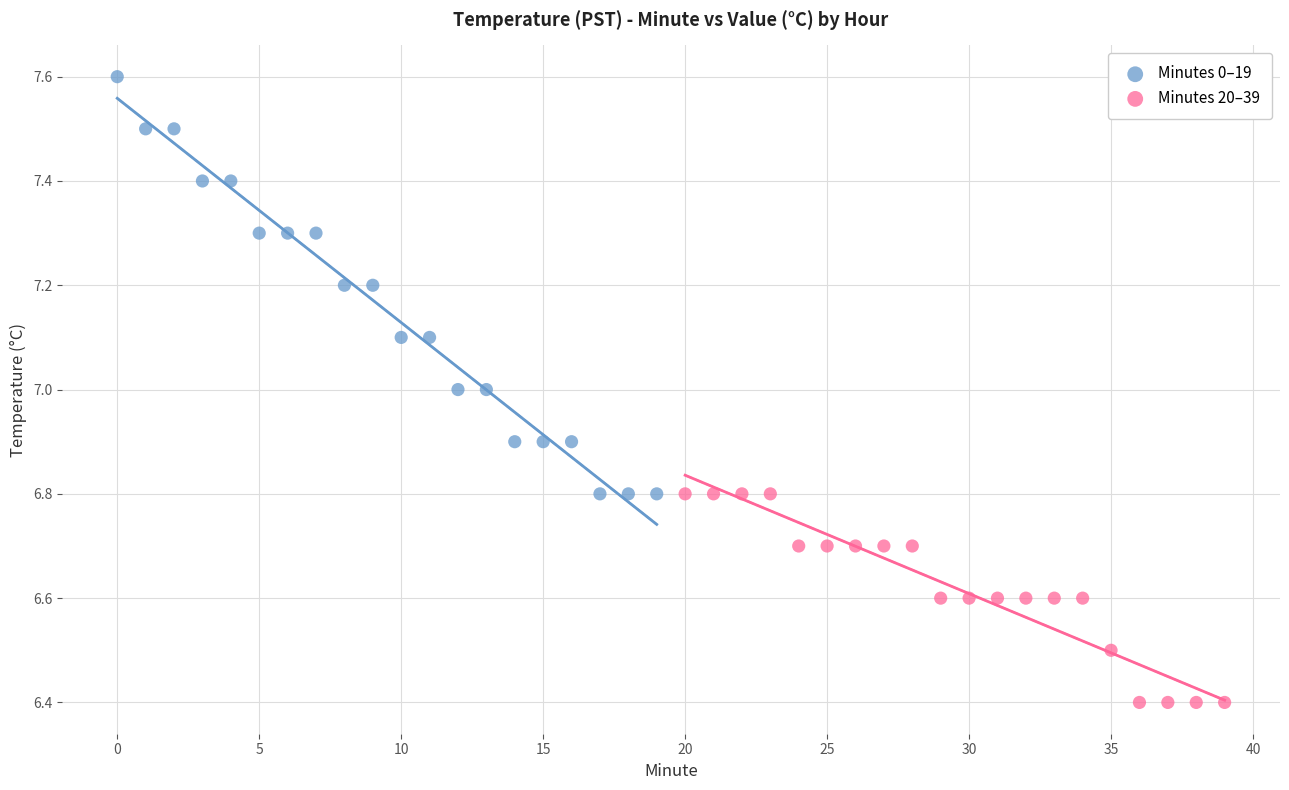

What are all the series names shown in the legend?

Minutes 0–19, Minutes 20–39